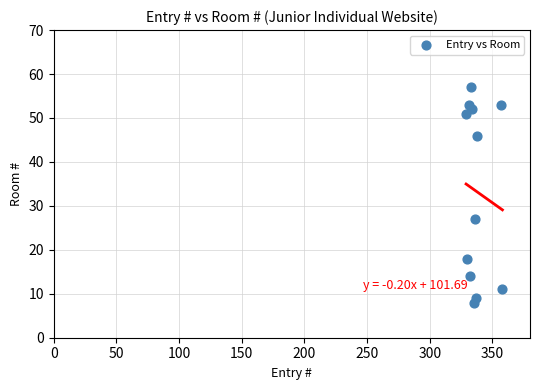

What is the average X value?

338